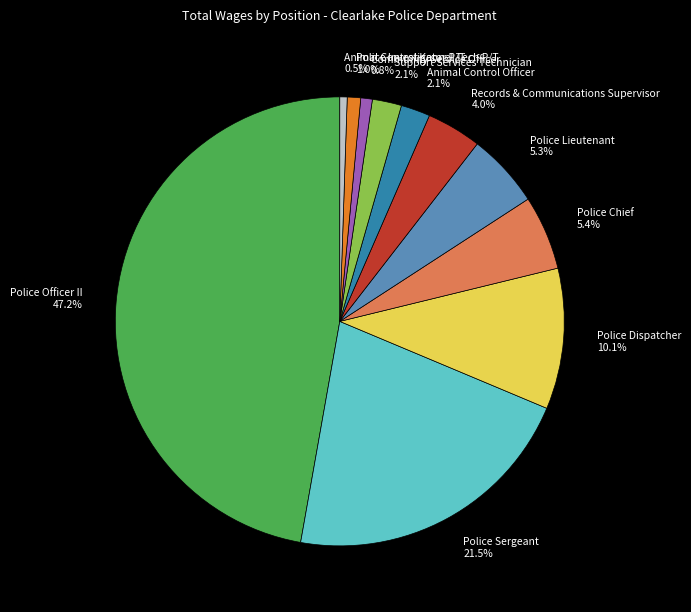

To the nearest percent, what is the average slice percentage?

9%